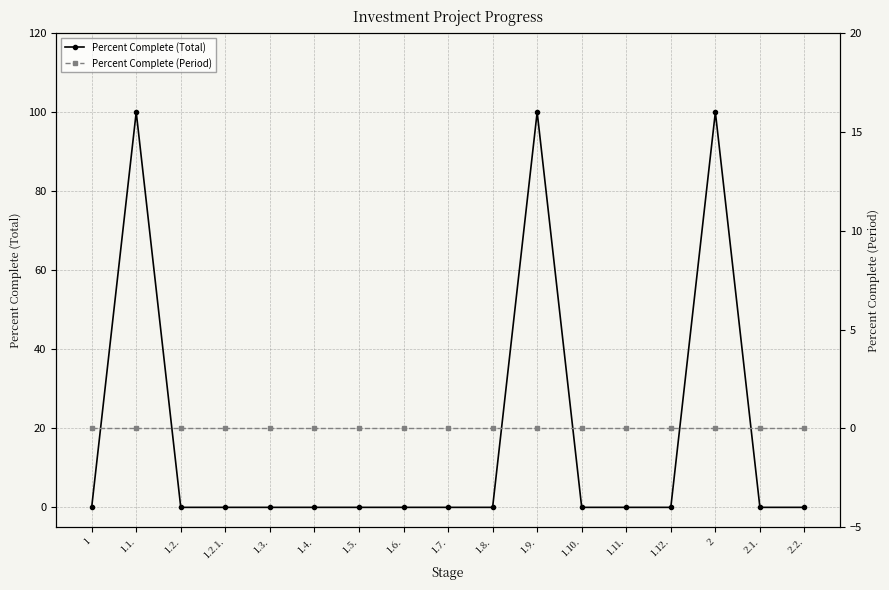

True or false: Percent Complete (Period) and Percent Complete (Total) intersect in this chart.

False